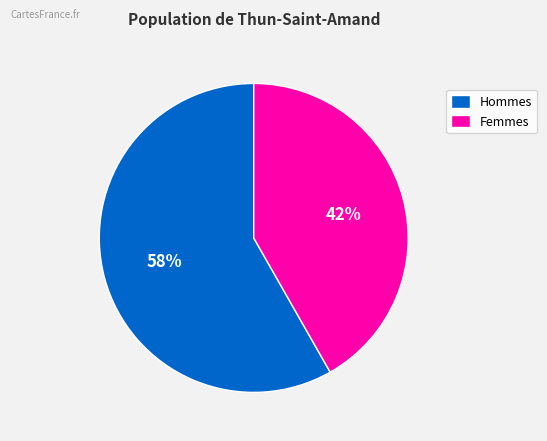

Do Femmes and Hommes together represent more than half of the pie?

Yes